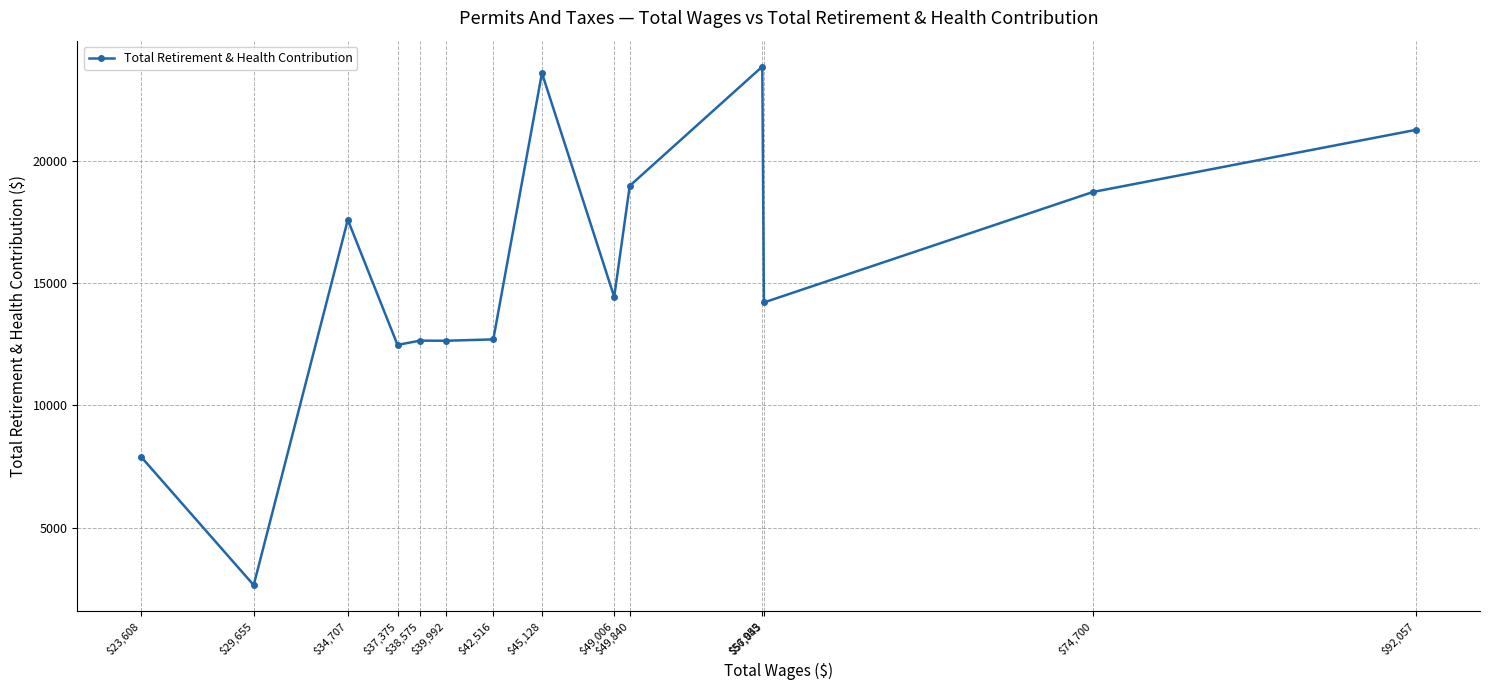

List the labels in order of value, smallest first.

$29,655, $23,608, $37,375, $39,992, $38,575, $42,516, $57,043, $49,006, $34,707, $74,700, $49,840, $92,057, $45,128, $56,955